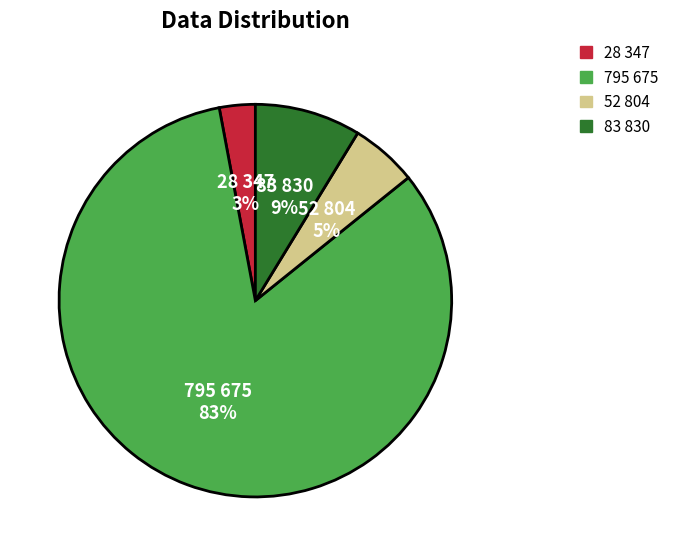

Which has a higher value, 28 347 or 795 675?

795 675